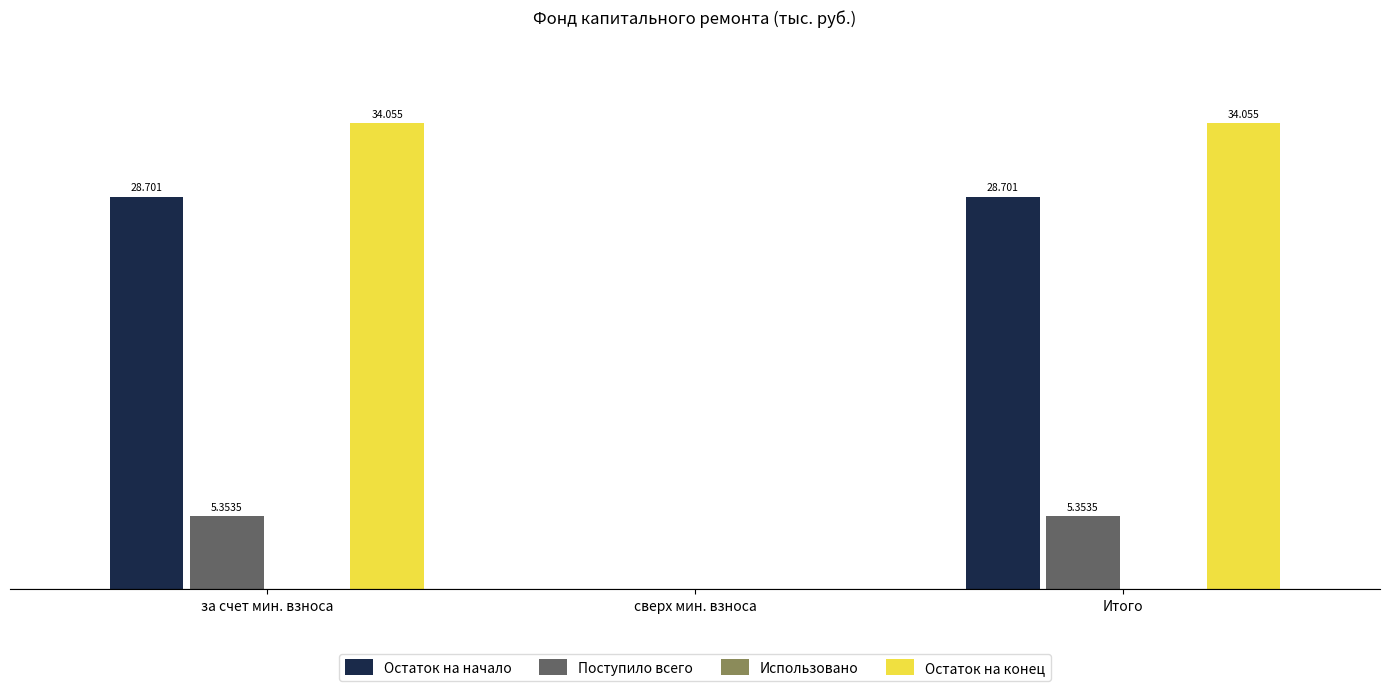

Between сверх мин. взноса and Итого, which series saw the biggest shift?

Остаток на конец